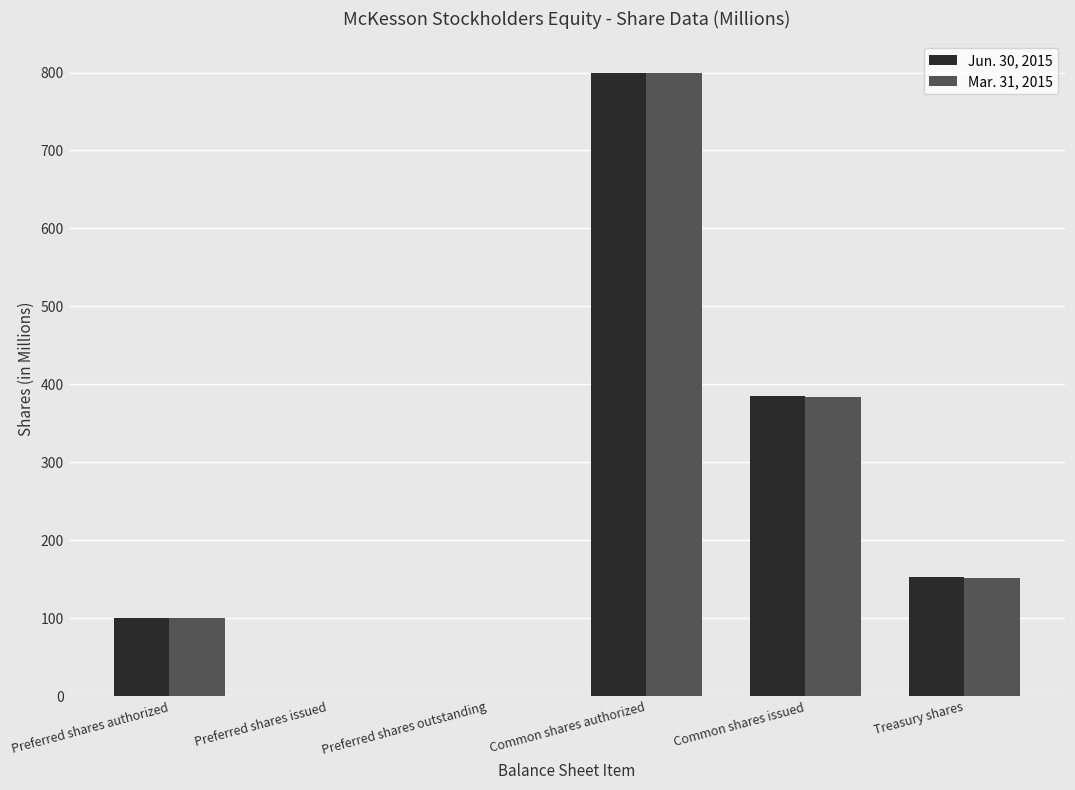

How many groups of bars are there?

6